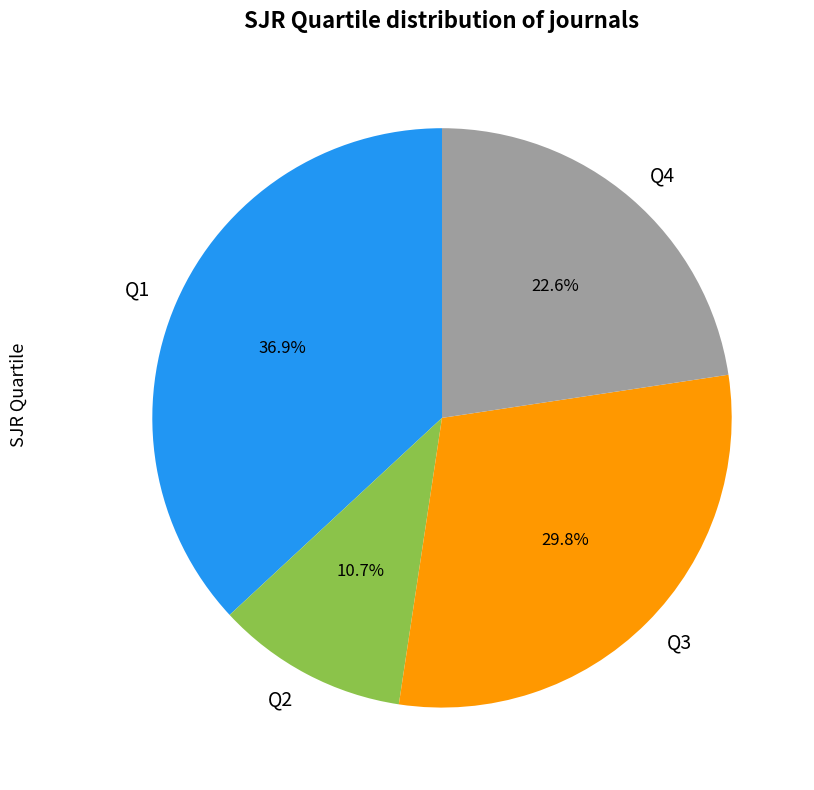

To the nearest percent, what is the combined percentage of Q3 and Q4?

52%